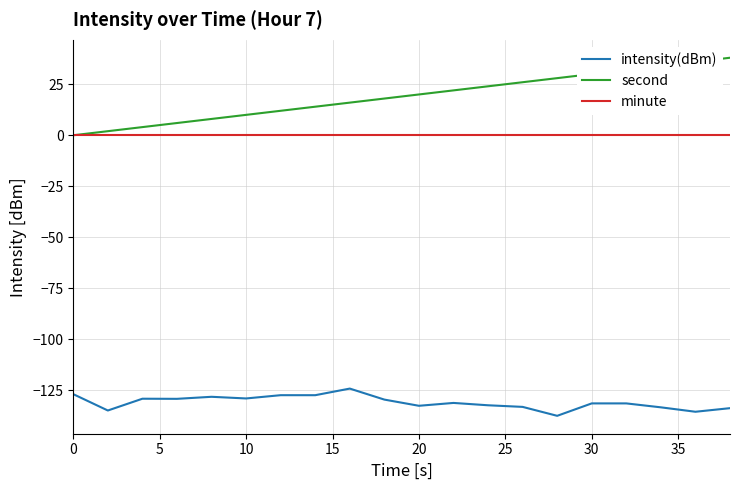

Which series has the largest range (max minus min)?

second